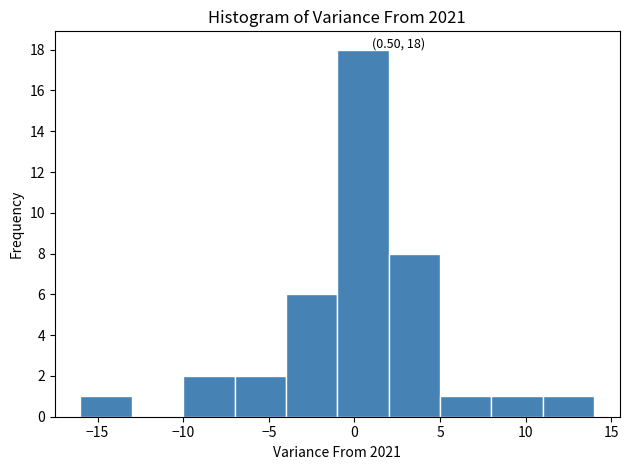

Over which range of the x-axis is the bar tallest?

-1 to 2